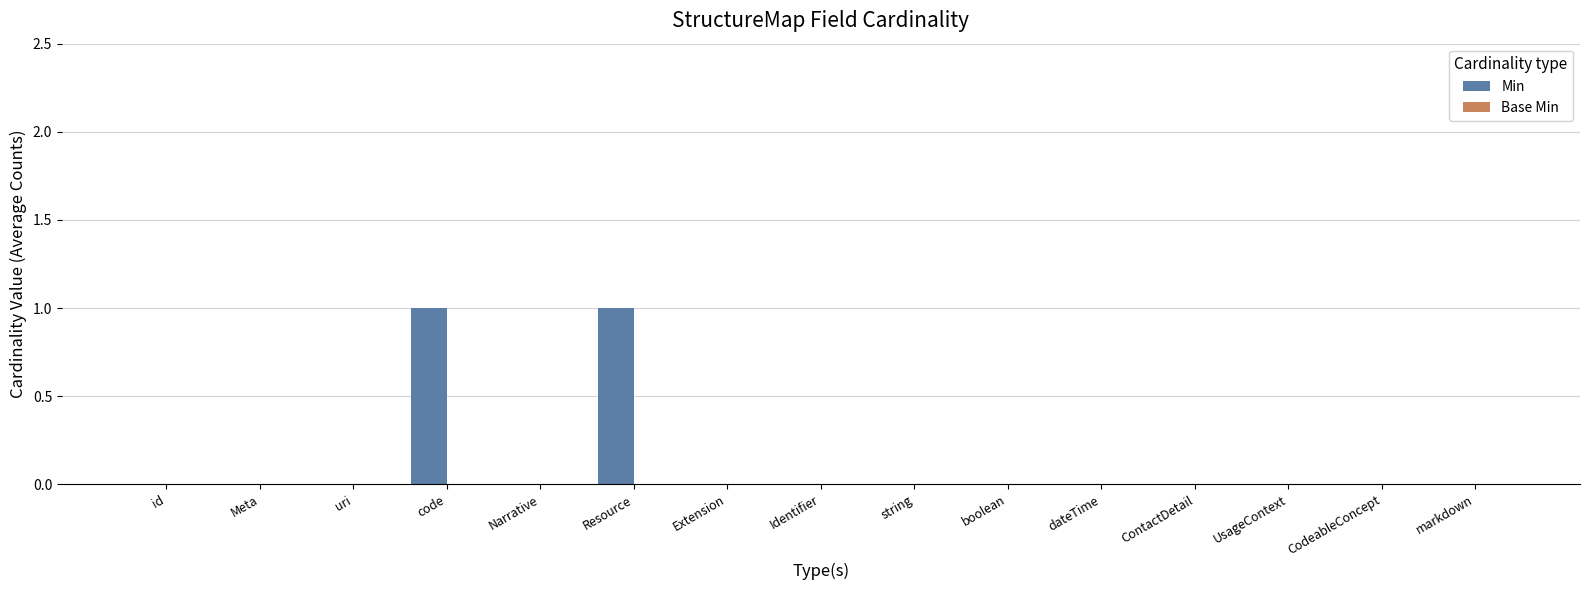

The chart shows a value of 1 at Resource. True or false?

True